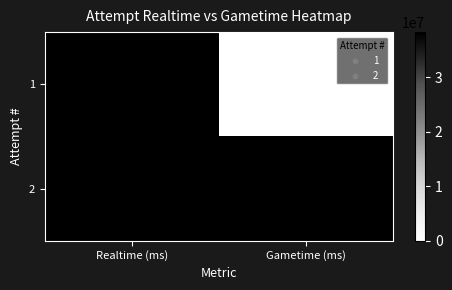

Which series has the largest total across all categories?

2